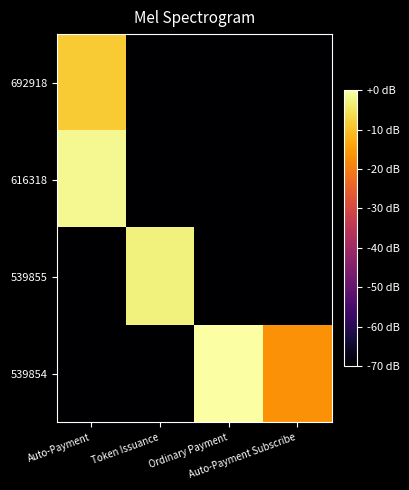

Which series changed the most between Token Issuance and Ordinary Payment?

539854